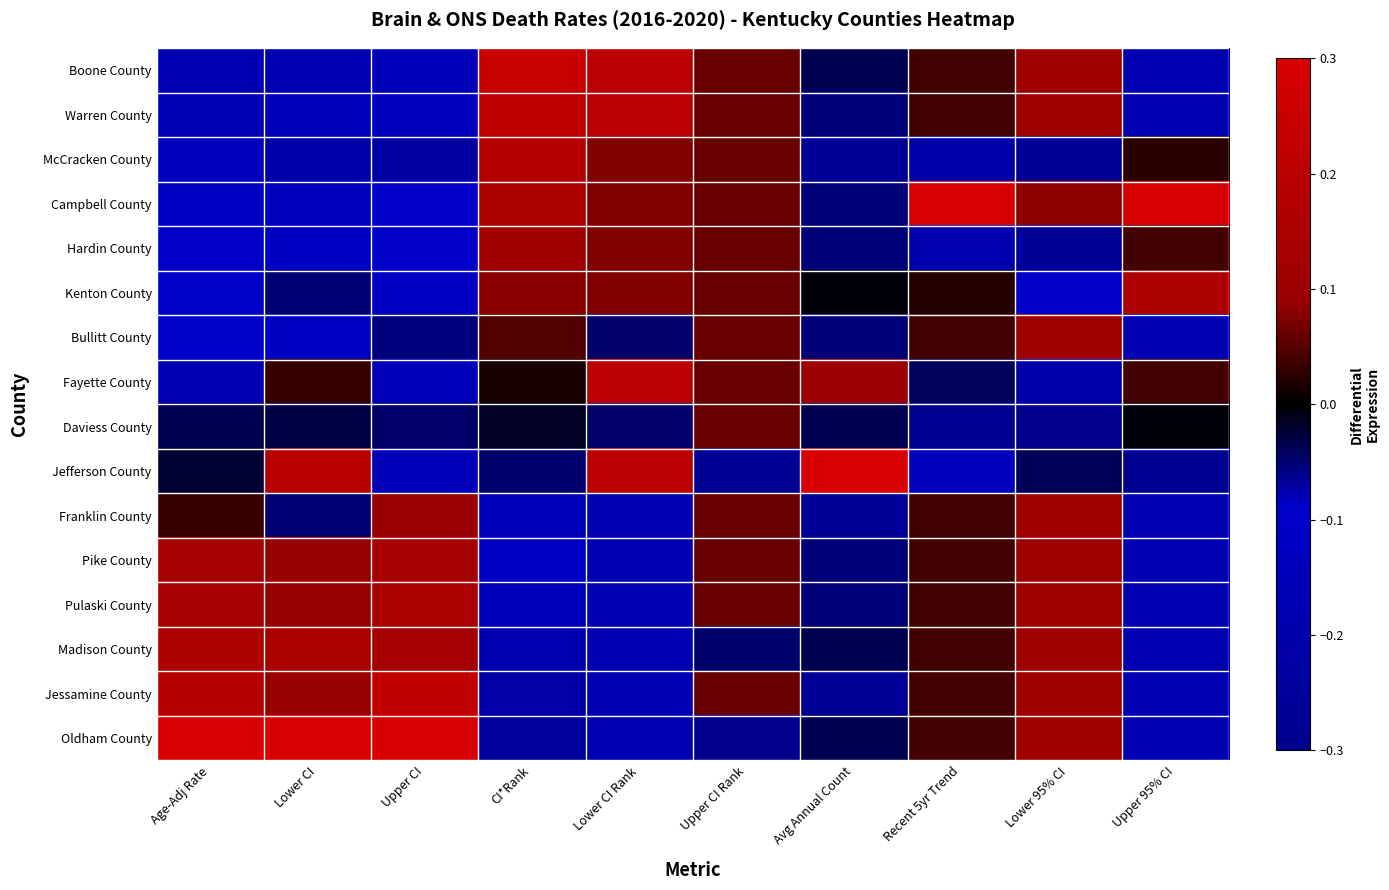

Reading right to left, transcribe all the data shown in this chart.

Boone County: Upper 95% CI=-0.1	Lower 95% CI=0.1	Recent 5yr Trend=0.0	Avg Annual Count=-0.0	Upper CI Rank=0.1	Lower CI Rank=0.2	CI*Rank=0.2	Upper CI=-0.2	Lower CI=-0.2	Age-Adj Rate=-0.2
Warren County: Upper 95% CI=-0.1	Lower 95% CI=0.1	Recent 5yr Trend=0.0	Avg Annual Count=-0.1	Upper CI Rank=0.1	Lower CI Rank=0.2	CI*Rank=0.2	Upper CI=-0.1	Lower CI=-0.2	Age-Adj Rate=-0.2
McCracken County: Upper 95% CI=0.0	Lower 95% CI=-0.3	Recent 5yr Trend=-0.2	Avg Annual Count=-0.1	Upper CI Rank=0.1	Lower CI Rank=0.1	CI*Rank=0.2	Upper CI=-0.1	Lower CI=-0.2	Age-Adj Rate=-0.1
Campbell County: Upper 95% CI=0.3	Lower 95% CI=0.1	Recent 5yr Trend=0.3	Avg Annual Count=-0.1	Upper CI Rank=0.1	Lower CI Rank=0.1	CI*Rank=0.1	Upper CI=-0.1	Lower CI=-0.1	Age-Adj Rate=-0.1
Hardin County: Upper 95% CI=0.0	Lower 95% CI=-0.3	Recent 5yr Trend=-0.2	Avg Annual Count=-0.1	Upper CI Rank=0.1	Lower CI Rank=0.1	CI*Rank=0.1	Upper CI=-0.1	Lower CI=-0.1	Age-Adj Rate=-0.1
Kenton County: Upper 95% CI=0.2	Lower 95% CI=-0.1	Recent 5yr Trend=0.0	Avg Annual Count=-0.0	Upper CI Rank=0.1	Lower CI Rank=0.1	CI*Rank=0.1	Upper CI=-0.1	Lower CI=-0.1	Age-Adj Rate=-0.1
Bullitt County: Upper 95% CI=-0.1	Lower 95% CI=0.1	Recent 5yr Trend=0.0	Avg Annual Count=-0.1	Upper CI Rank=0.1	Lower CI Rank=-0.0	CI*Rank=0.0	Upper CI=-0.1	Lower CI=-0.1	Age-Adj Rate=-0.1
Fayette County: Upper 95% CI=0.0	Lower 95% CI=-0.1	Recent 5yr Trend=-0.0	Avg Annual Count=0.1	Upper CI Rank=0.1	Lower CI Rank=0.2	CI*Rank=0.0	Upper CI=-0.2	Lower CI=0.0	Age-Adj Rate=-0.1
Daviess County: Upper 95% CI=-0.0	Lower 95% CI=-0.3	Recent 5yr Trend=-0.3	Avg Annual Count=-0.0	Upper CI Rank=0.1	Lower CI Rank=-0.0	CI*Rank=-0.0	Upper CI=-0.0	Lower CI=-0.0	Age-Adj Rate=-0.0
Jefferson County: Upper 95% CI=-0.1	Lower 95% CI=-0.0	Recent 5yr Trend=-0.1	Avg Annual Count=0.3	Upper CI Rank=-0.3	Lower CI Rank=0.2	CI*Rank=-0.0	Upper CI=-0.2	Lower CI=0.2	Age-Adj Rate=-0.0
Franklin County: Upper 95% CI=-0.1	Lower 95% CI=0.1	Recent 5yr Trend=0.0	Avg Annual Count=-0.1	Upper CI Rank=0.1	Lower CI Rank=-0.2	CI*Rank=-0.1	Upper CI=0.1	Lower CI=-0.1	Age-Adj Rate=0.0
Pike County: Upper 95% CI=-0.1	Lower 95% CI=0.1	Recent 5yr Trend=0.0	Avg Annual Count=-0.1	Upper CI Rank=0.1	Lower CI Rank=-0.2	CI*Rank=-0.1	Upper CI=0.1	Lower CI=0.1	Age-Adj Rate=0.1
Pulaski County: Upper 95% CI=-0.1	Lower 95% CI=0.1	Recent 5yr Trend=0.0	Avg Annual Count=-0.1	Upper CI Rank=0.1	Lower CI Rank=-0.2	CI*Rank=-0.1	Upper CI=0.1	Lower CI=0.1	Age-Adj Rate=0.1
Madison County: Upper 95% CI=-0.1	Lower 95% CI=0.1	Recent 5yr Trend=0.0	Avg Annual Count=-0.0	Upper CI Rank=-0.0	Lower CI Rank=-0.2	CI*Rank=-0.2	Upper CI=0.1	Lower CI=0.2	Age-Adj Rate=0.2
Jessamine County: Upper 95% CI=-0.1	Lower 95% CI=0.1	Recent 5yr Trend=0.0	Avg Annual Count=-0.1	Upper CI Rank=0.1	Lower CI Rank=-0.2	CI*Rank=-0.2	Upper CI=0.2	Lower CI=0.1	Age-Adj Rate=0.2
Oldham County: Upper 95% CI=-0.1	Lower 95% CI=0.1	Recent 5yr Trend=0.0	Avg Annual Count=-0.0	Upper CI Rank=-0.3	Lower CI Rank=-0.2	CI*Rank=-0.2	Upper CI=0.3	Lower CI=0.3	Age-Adj Rate=0.3